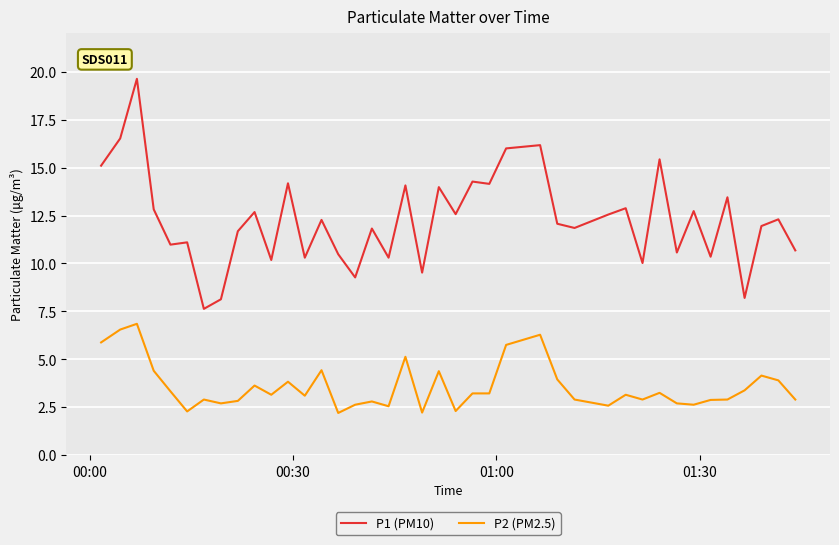

Which series has the largest total across all categories?

P1 (PM10)